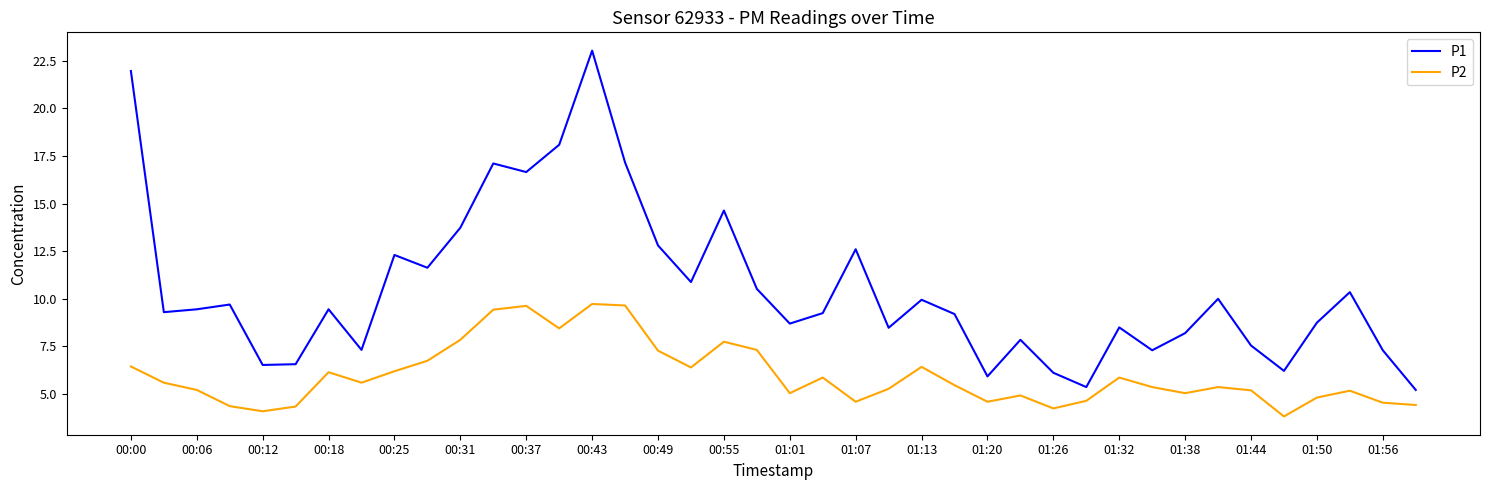

Rank the series by their maximum value, from lowest to highest.

P2, P1